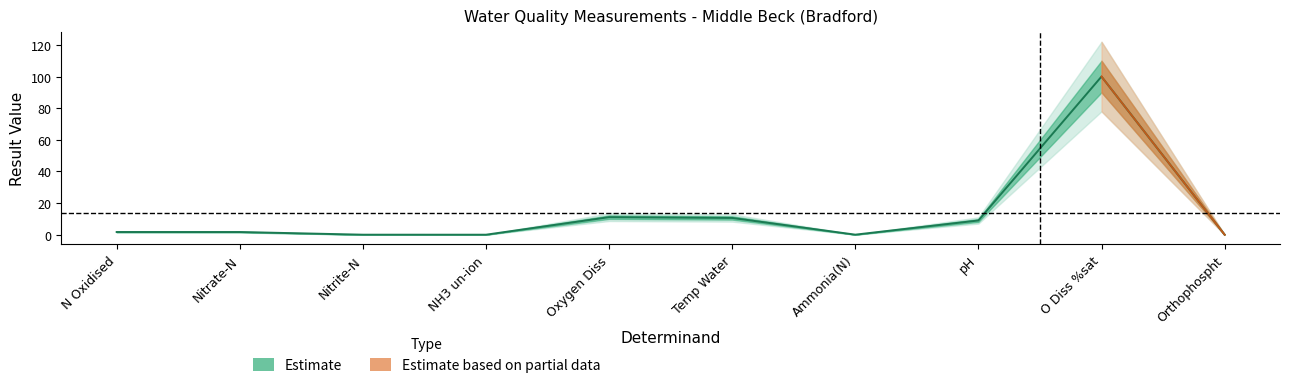

What is the difference between the maximum and minimum values?

100.0